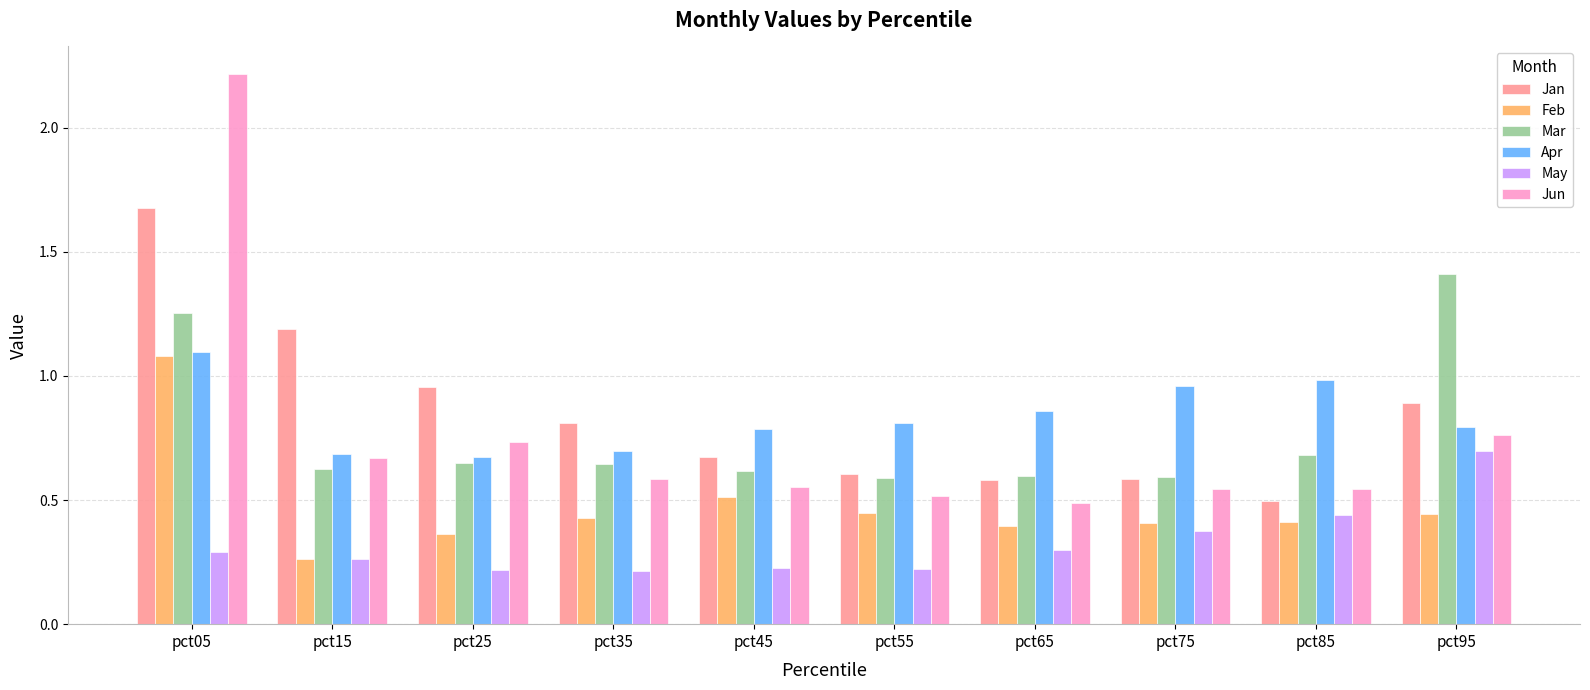

What value does the Jan series have at pct05?

1.7